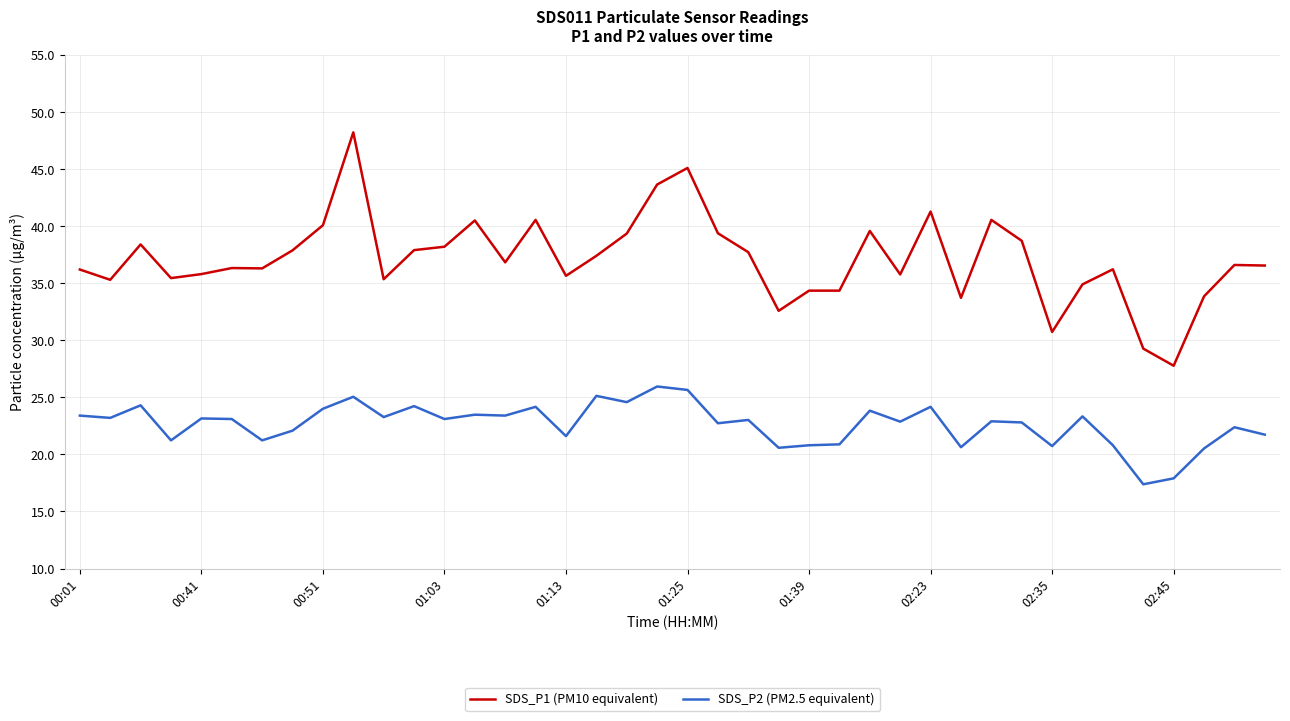

Which series has the widest spread of values?

SDS_P1 (PM10 equivalent)